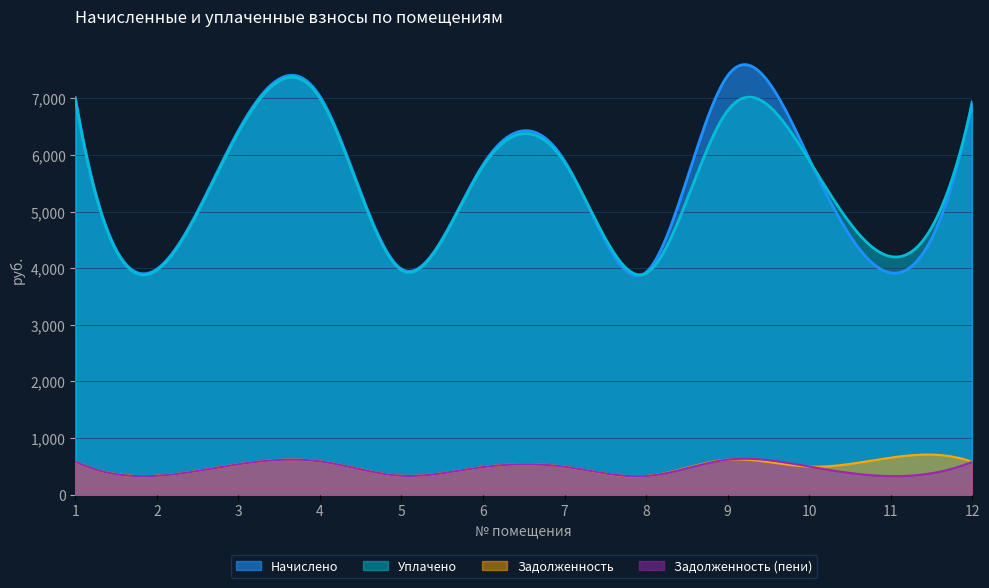

At 7, list the series in order from largest to smallest.

Начислено, Уплачено, Задолженность, Задолженность (пени)